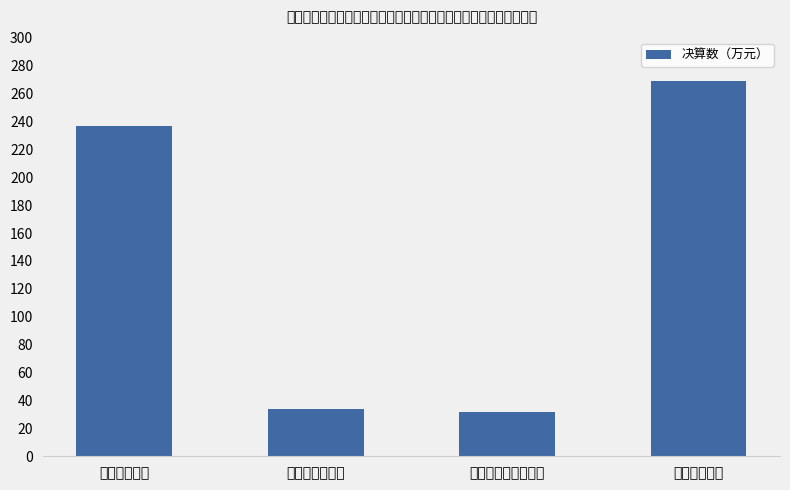

What is the difference between the second highest and minimum values?

204.7